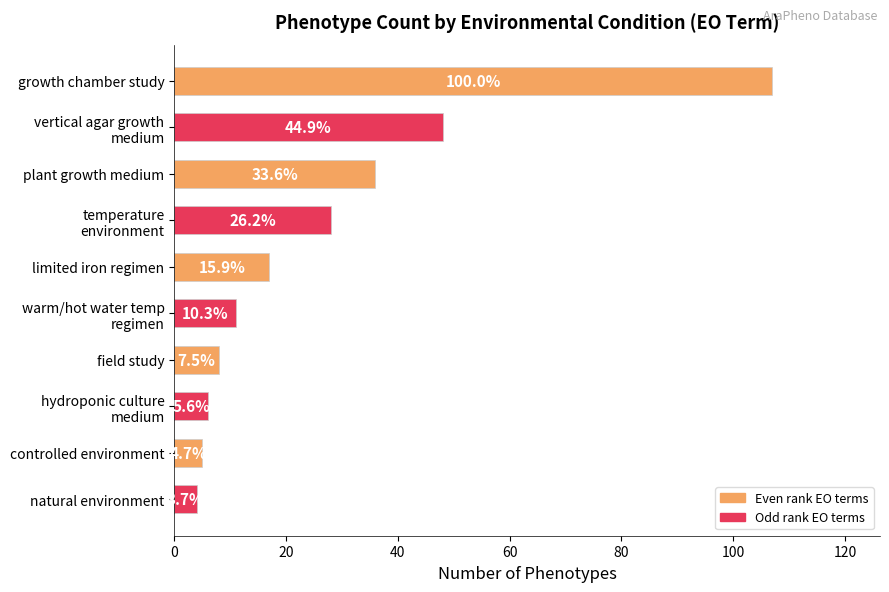

Are the bars horizontal?

Yes